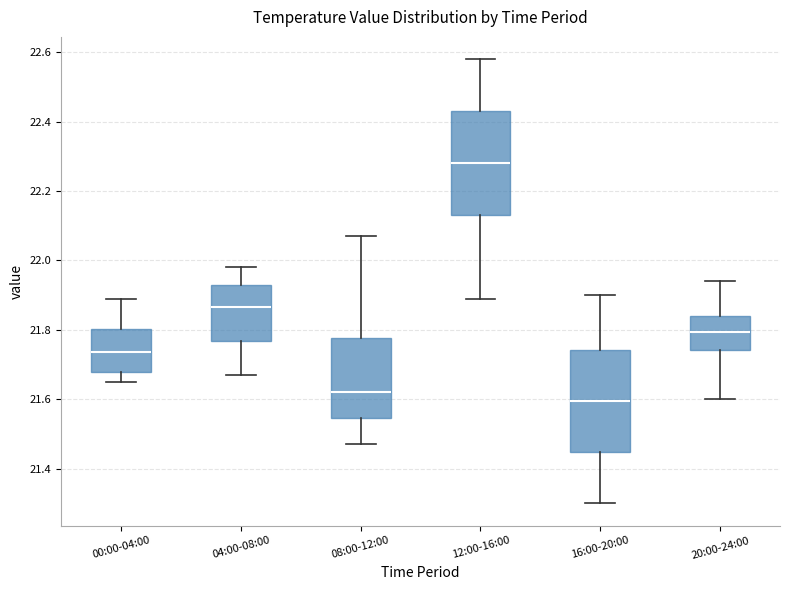

Where does the lower whisker of the box for 08:00-12:00 end on the y-axis? The values are not printed on the chart, so give them approximately, as read against the axis.

21.48